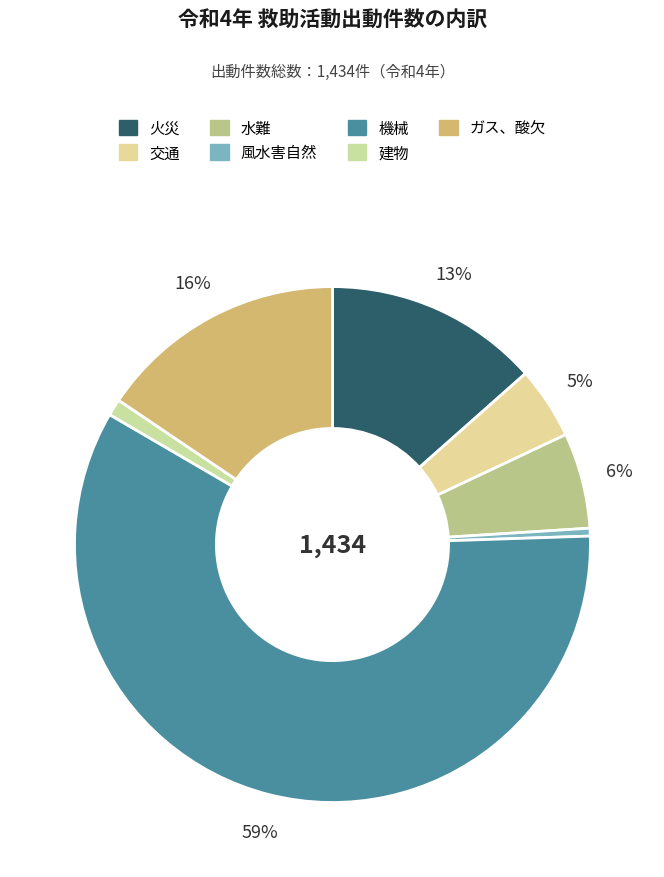

Count the number of slices in the pie.

7